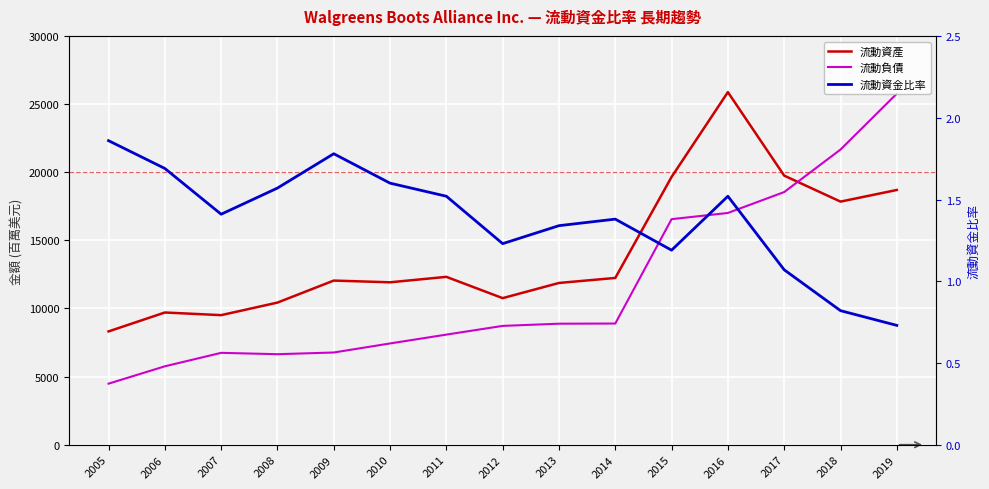

How many lines are shown in the chart?

3